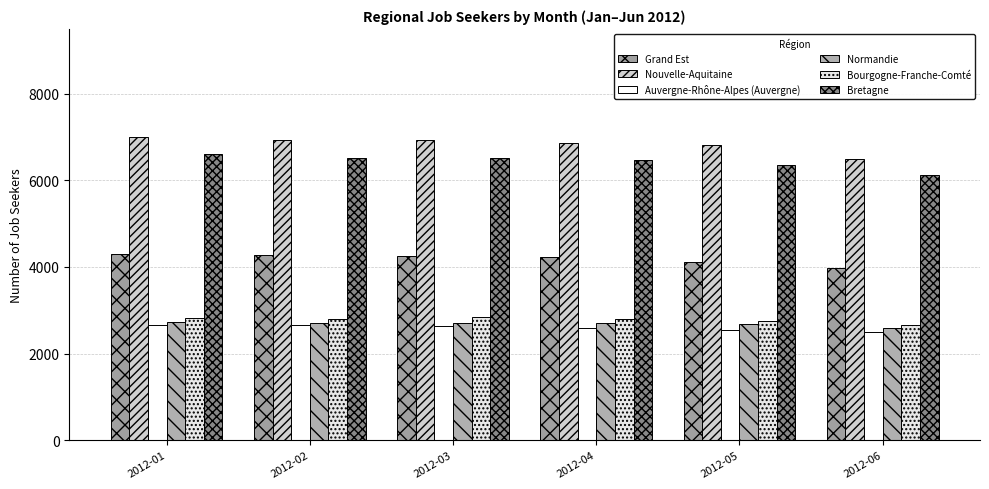

What is the lowest value of the Bretagne series?

6121